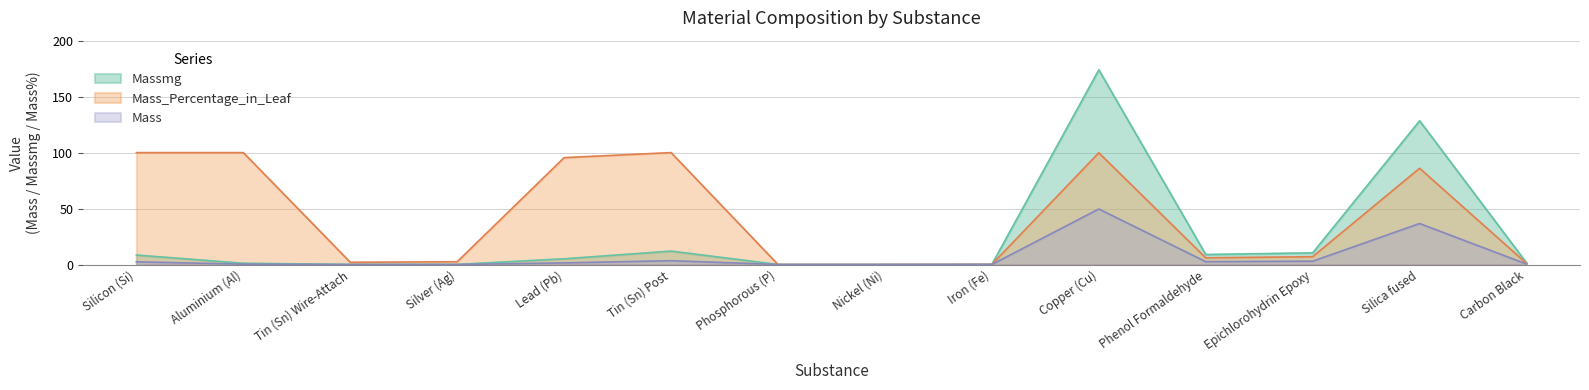

At which category does Massmg reach its first local valley?

Tin (Sn) Wire-Attach